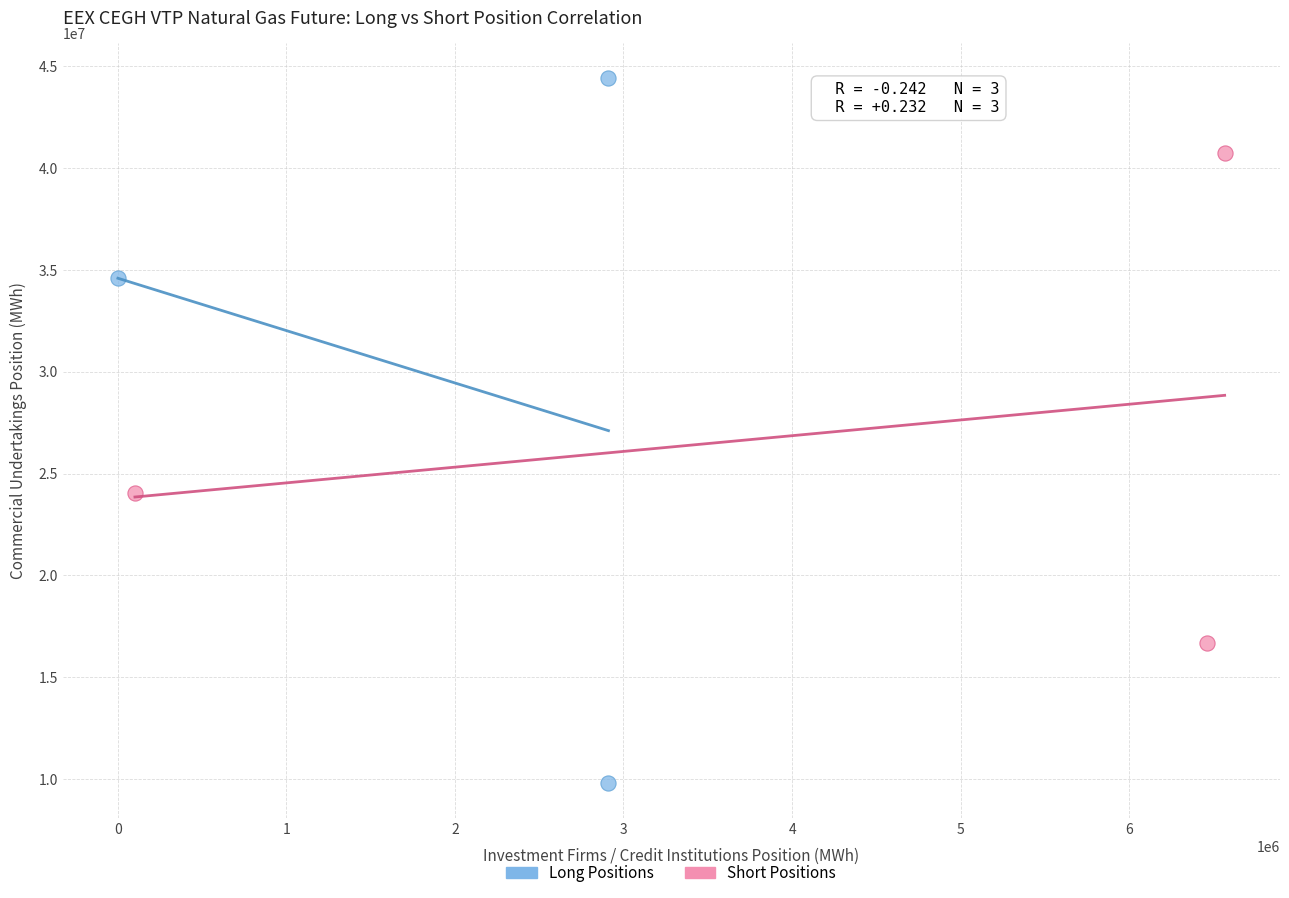

Which series contains the highest Y value?

Long Positions